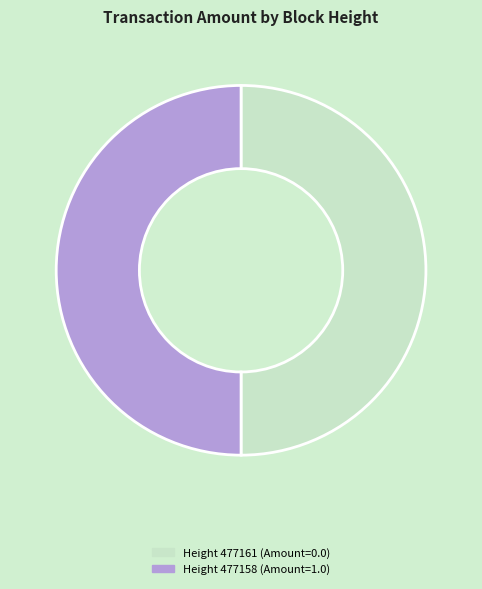

How many slices are in this pie chart?

2